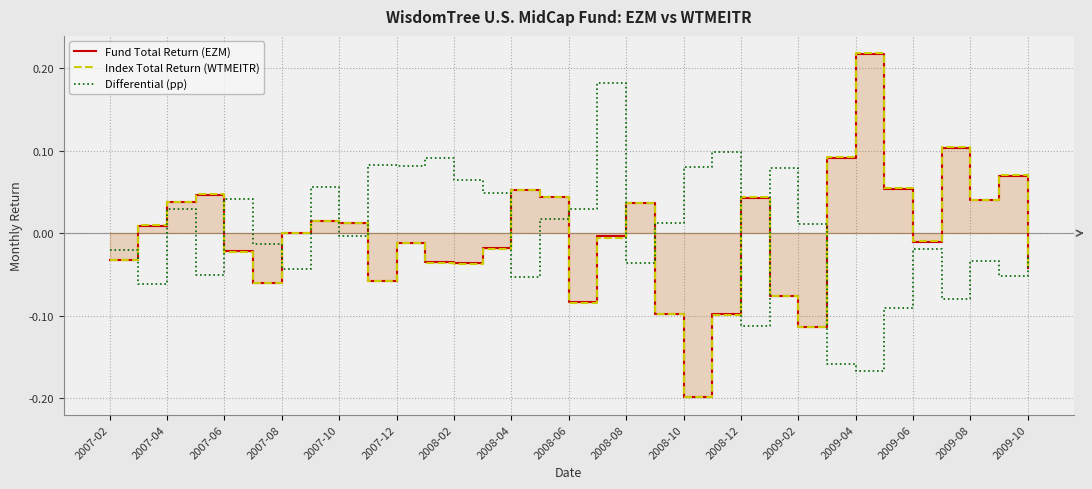

In Differential (pp), how many points are lower than both neighbors (excluding endpoints)?

11